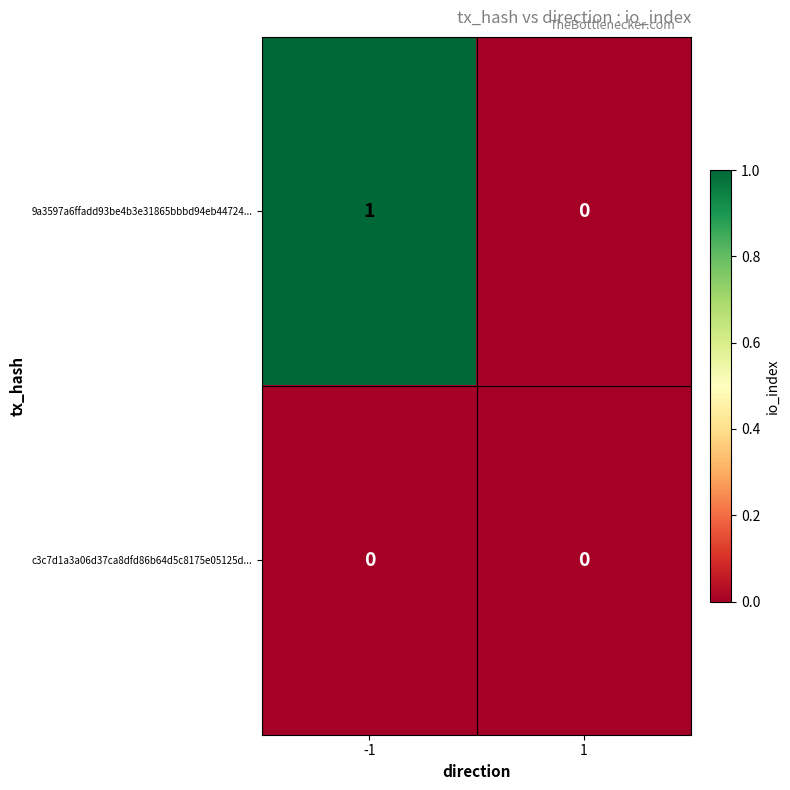

What is the total value across all series at -1?

1